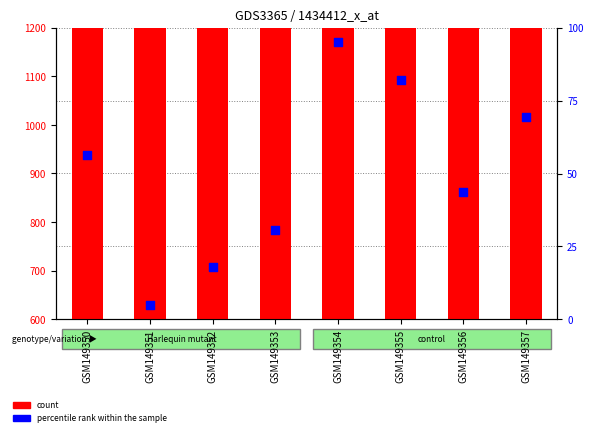

What is the total value across all series at GSM149353?

733.2